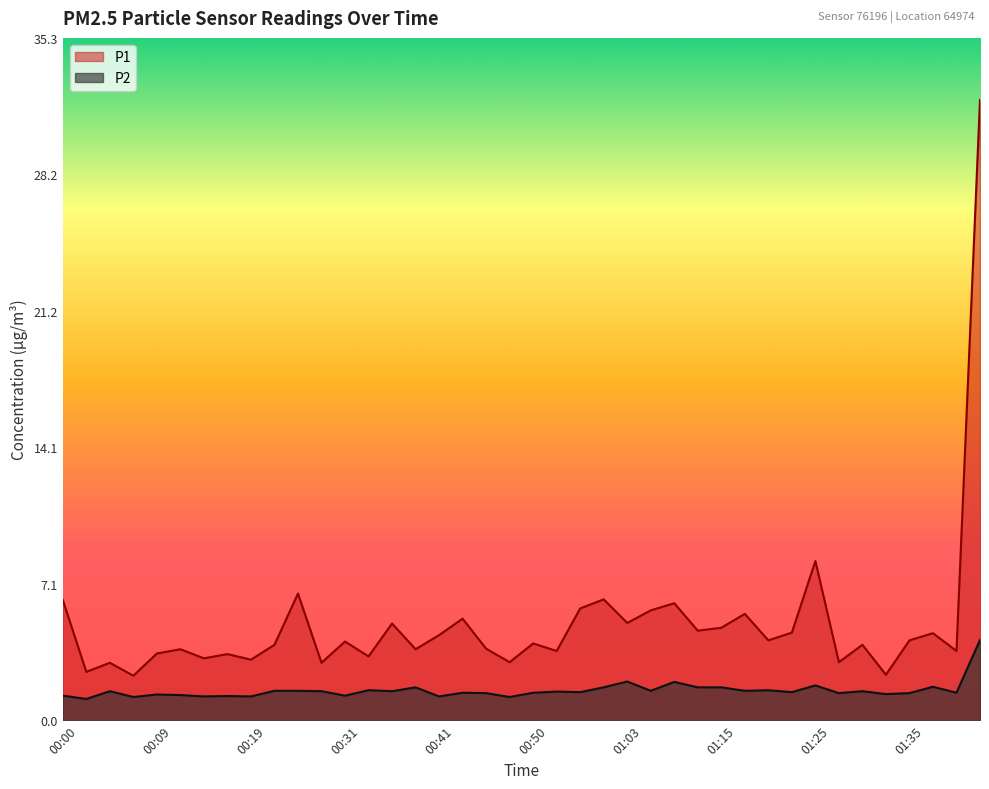

Where is the first local maximum for P1?

00:04